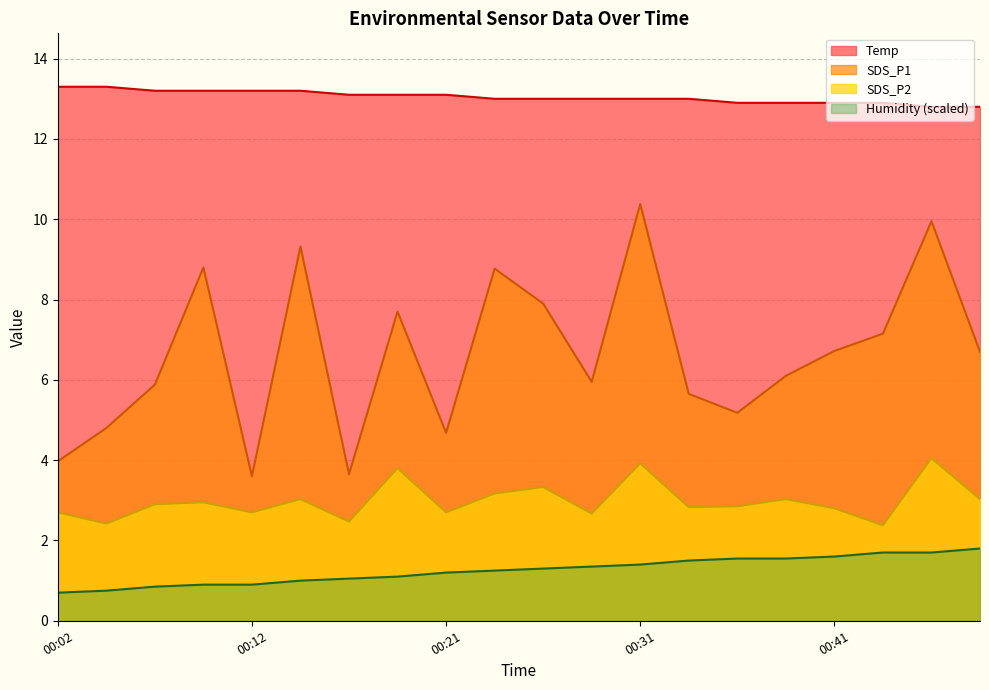

List the series in order of their peak value, highest first.

Temp, SDS_P1, SDS_P2, Humidity (scaled)